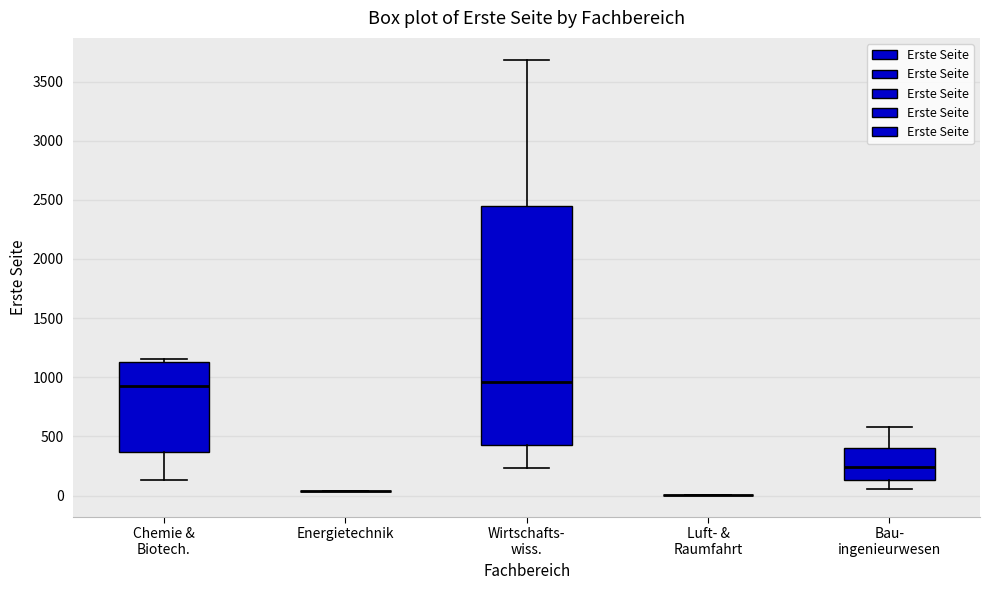

Where is the upper edge of the box for Chemie & Biotech. on the y-axis? The values are not printed on the chart, so give them approximately, as read against the axis.

1150